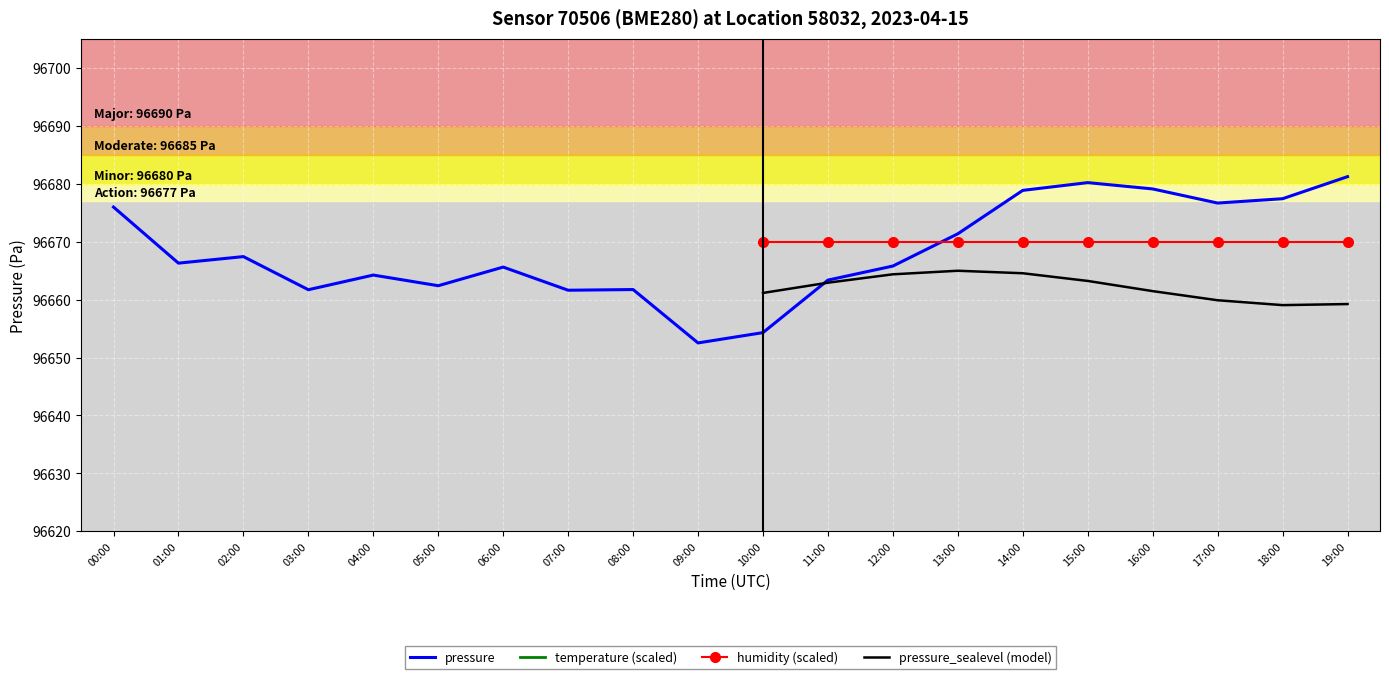

Where is temperature nearest to the value 193276?

00:00